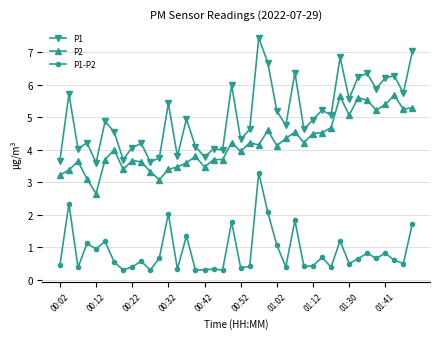

True or false: P1-P2 has more than 2 interior local peaks.

True